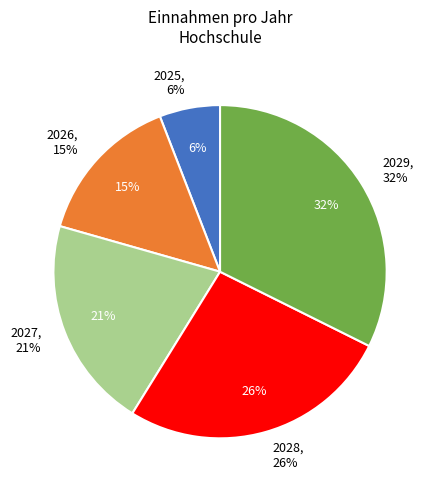

To the nearest percent, what percentage of the pie is 2027?

21%